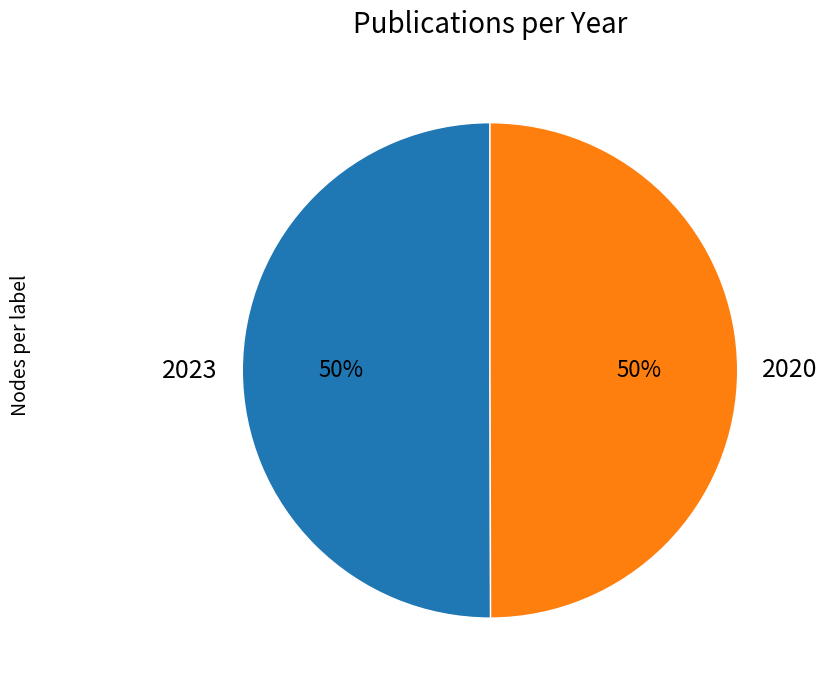

To the nearest percent, what percentage of the pie is 2023?

50%